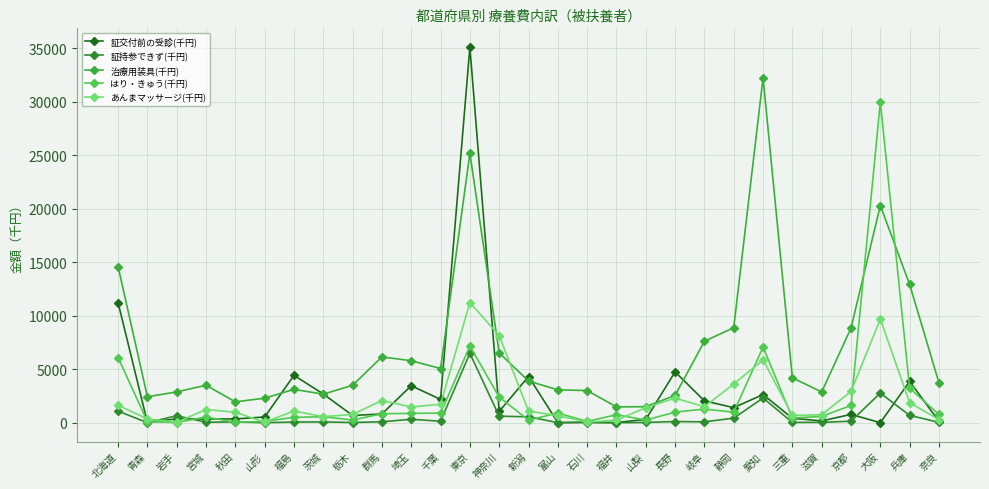

True or false: 証交付前の受診(千円) has a value of 366.2 at 岩手.

True